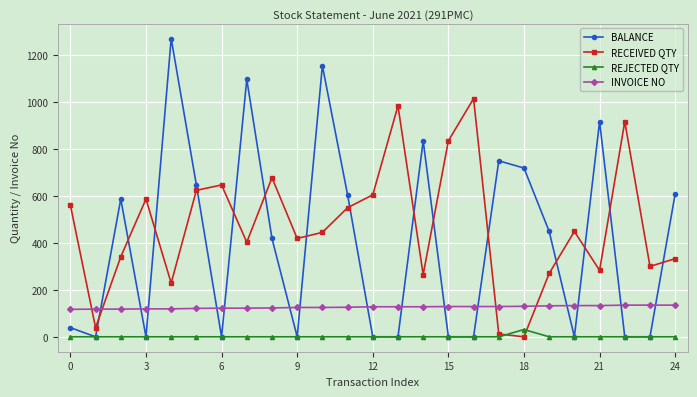

What is the difference between the maximum and minimum values in the RECEIVED QTY series?

1015